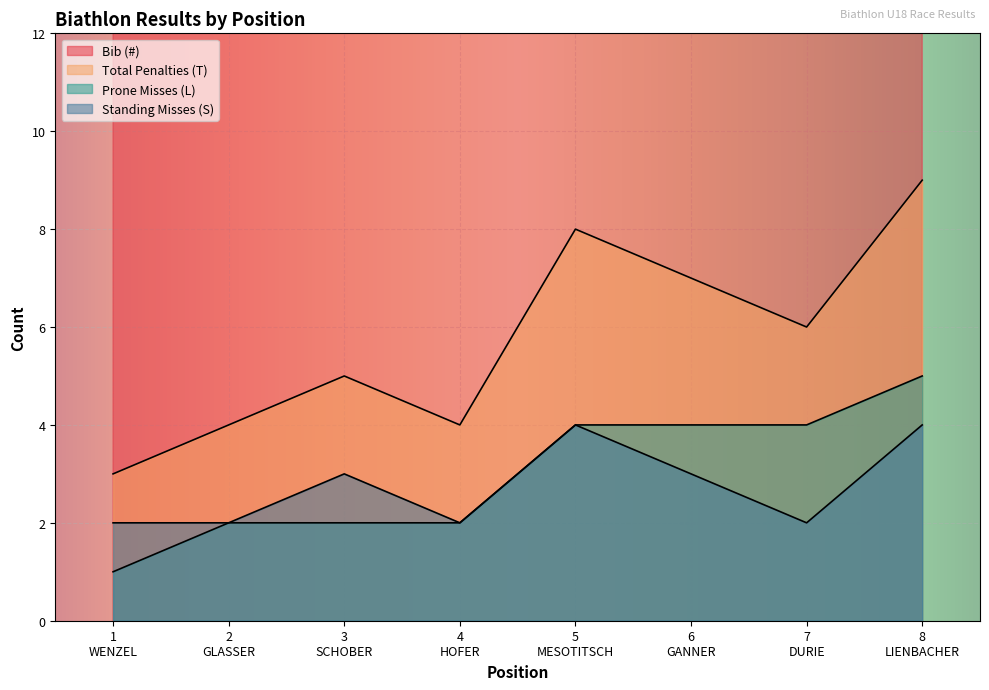

What is the sum of all Prone Misses (L) values?

24